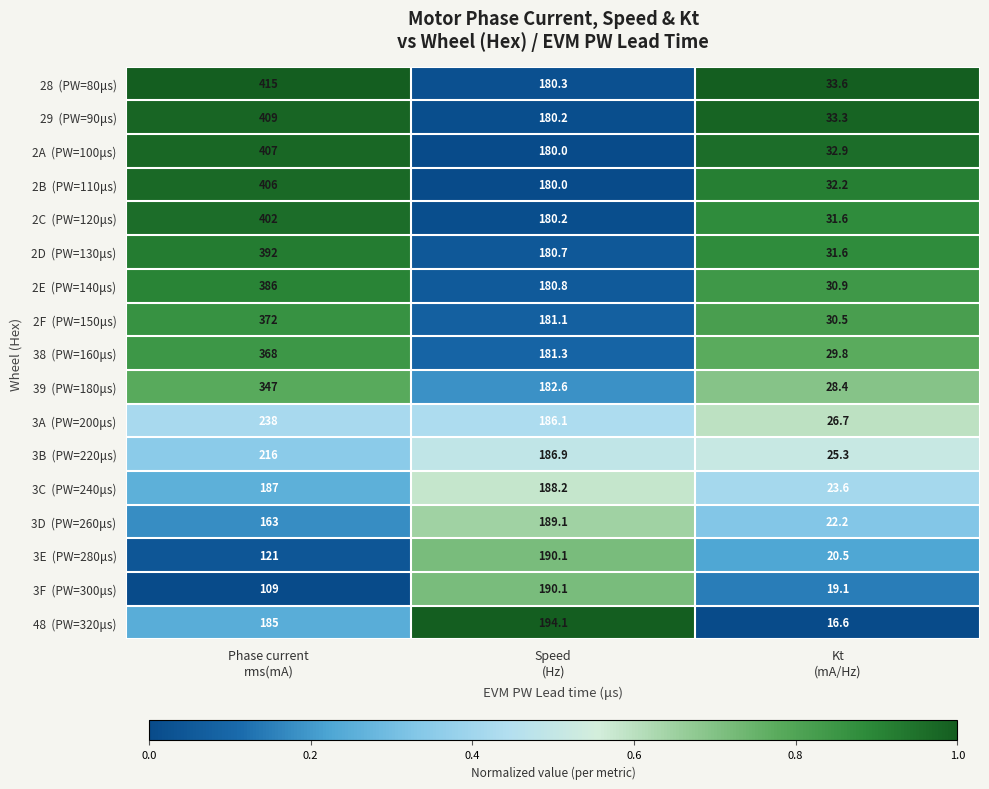

How many data points does each series have?

3